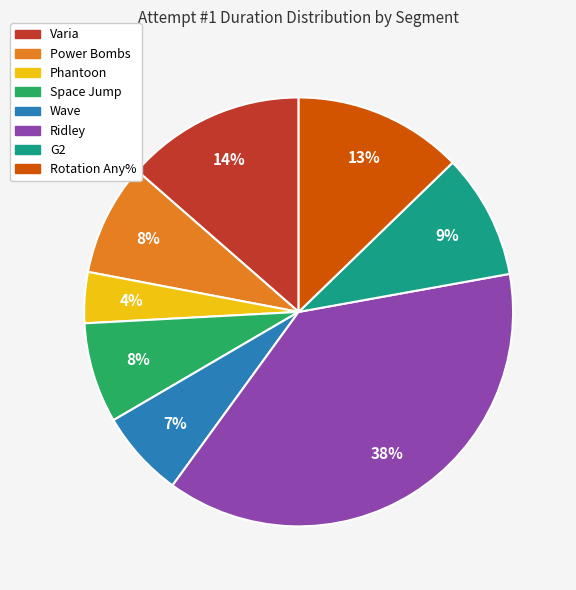

To the nearest percent, what is the average slice percentage?

12%